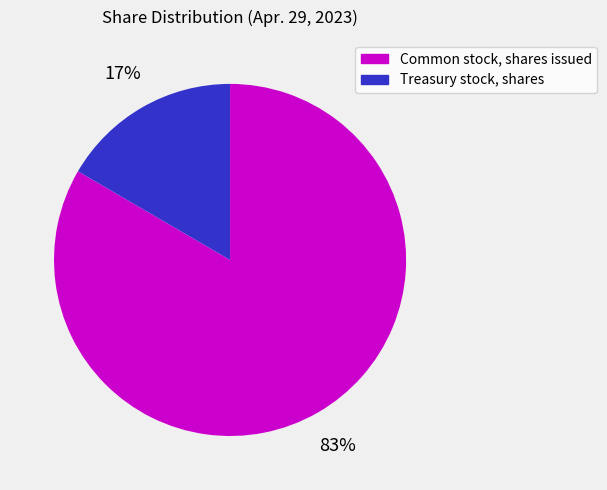

Between Common stock, shares issued and Treasury stock, shares, which is larger?

Common stock, shares issued